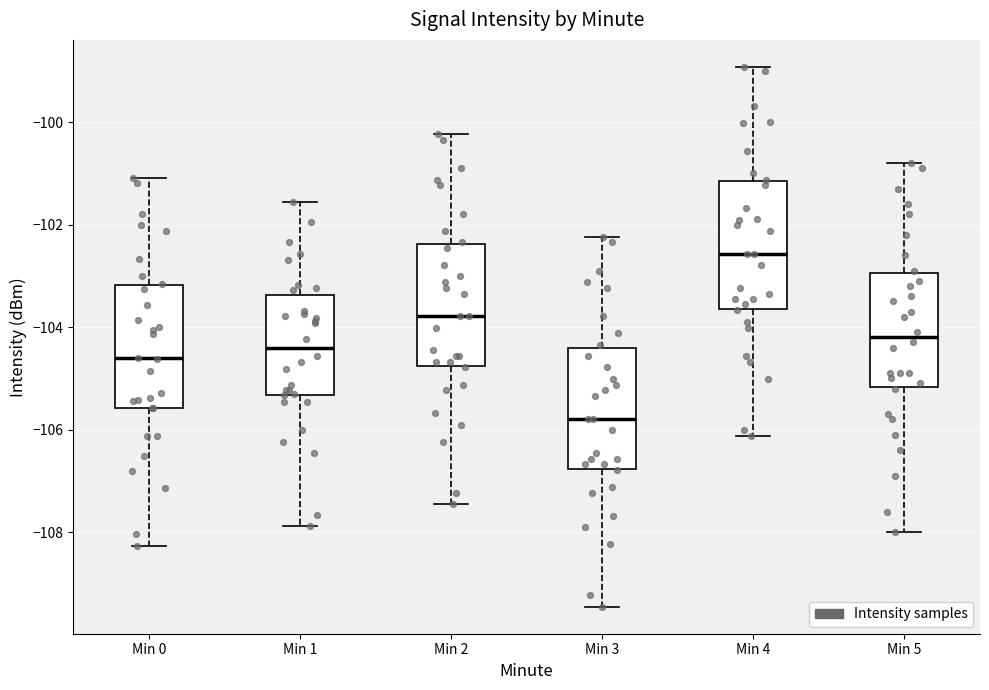

Where does the median line of the box for Min 2 sit on the y-axis? The values are not printed on the chart, so give them approximately, as read against the axis.

-103.8